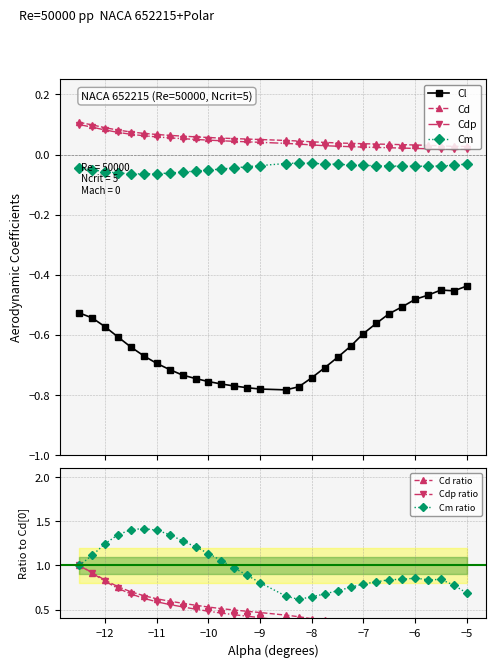

True or false: Cm ratio has more than 0 interior local peaks.

True